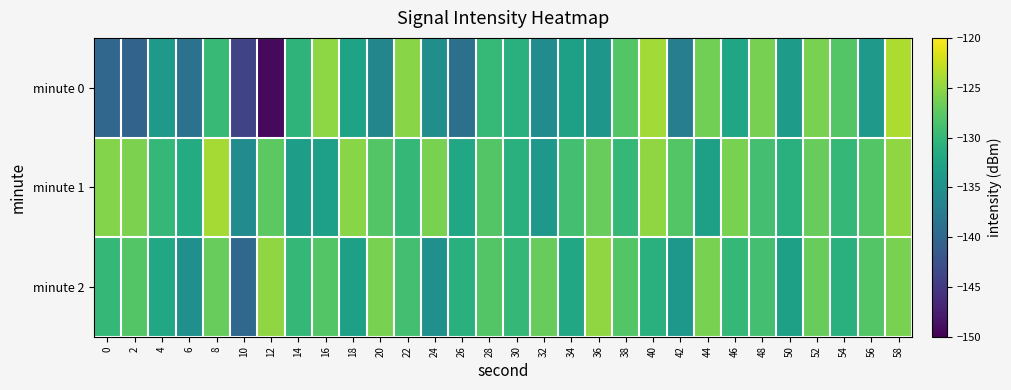

List the series in order of their overall mean, lowest first.

minute 0, minute 2, minute 1